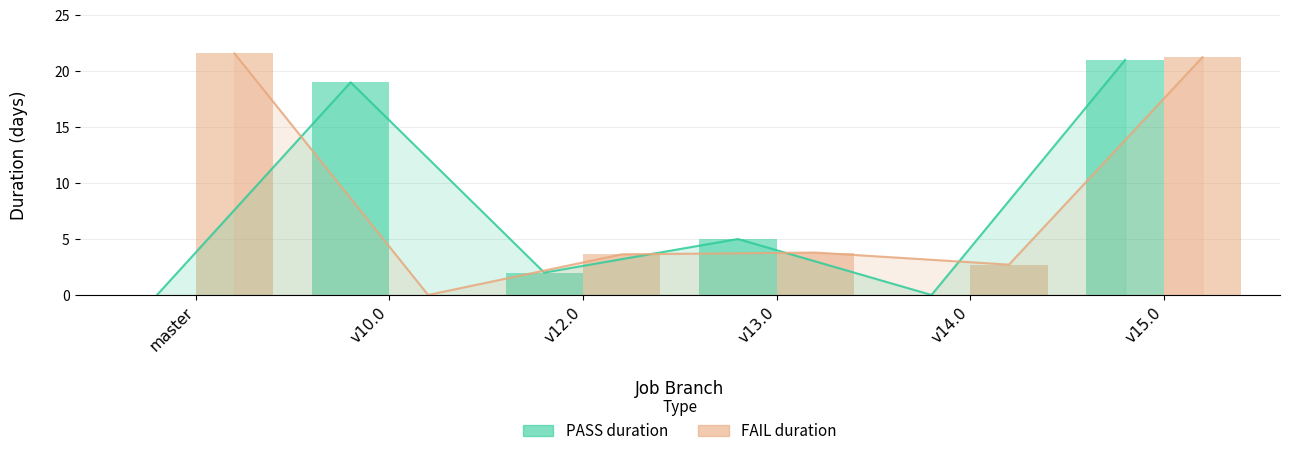

Which series changed the most between v13.0 and v15.0?

FAIL duration